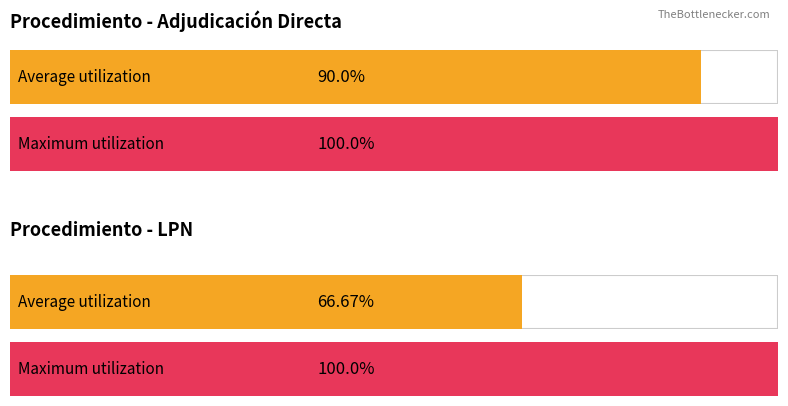

Rank the series by their maximum value, from lowest to highest.

LPN, Adjudicacion Directa